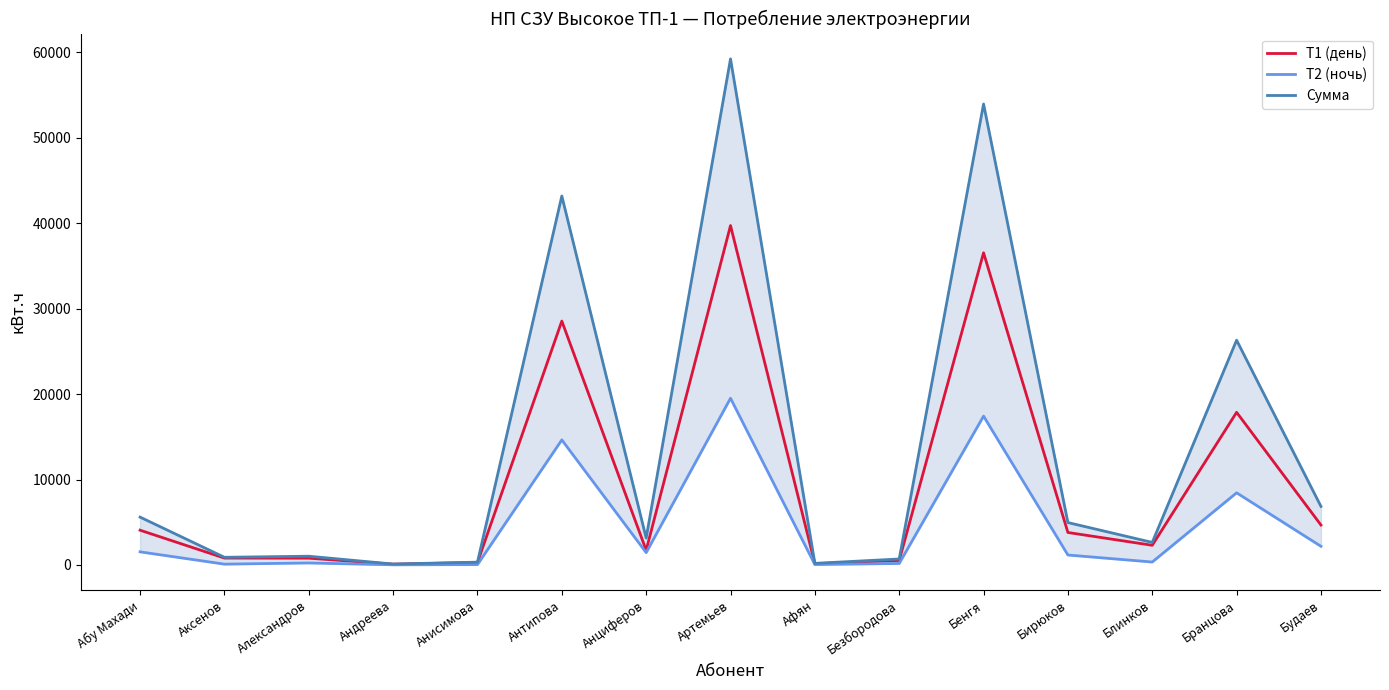

Where is the first local minimum for Сумма?

Аксенов